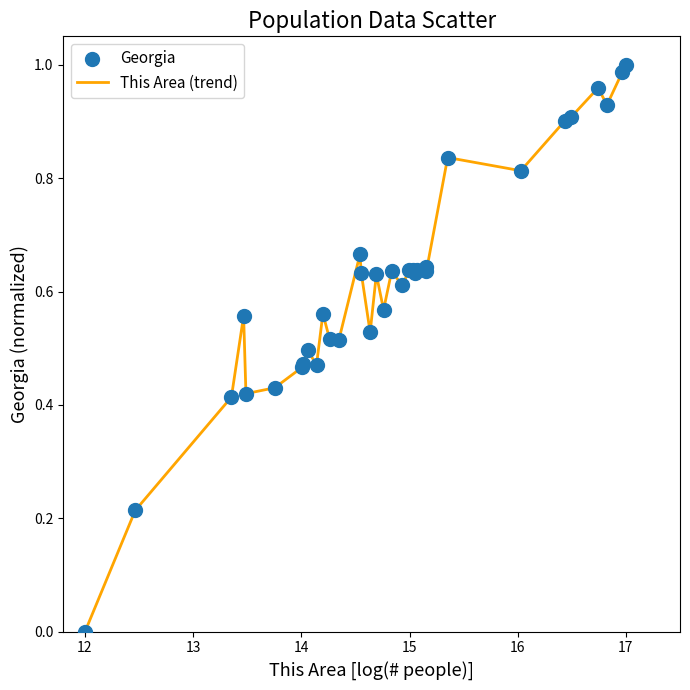

How many lines are shown in the chart?

1